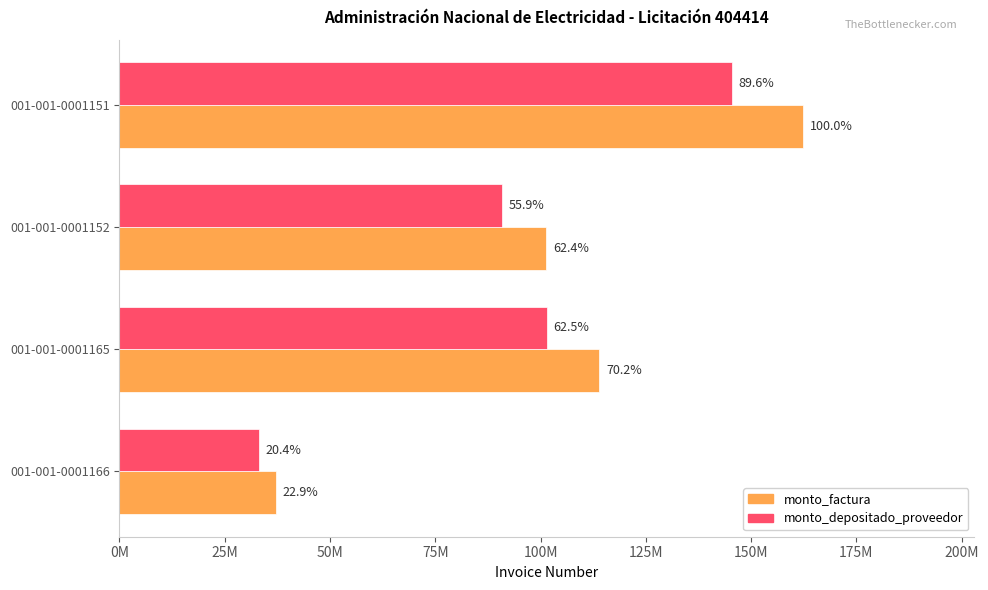

What are all the series names shown in the legend?

monto_factura, monto_depositado_proveedor